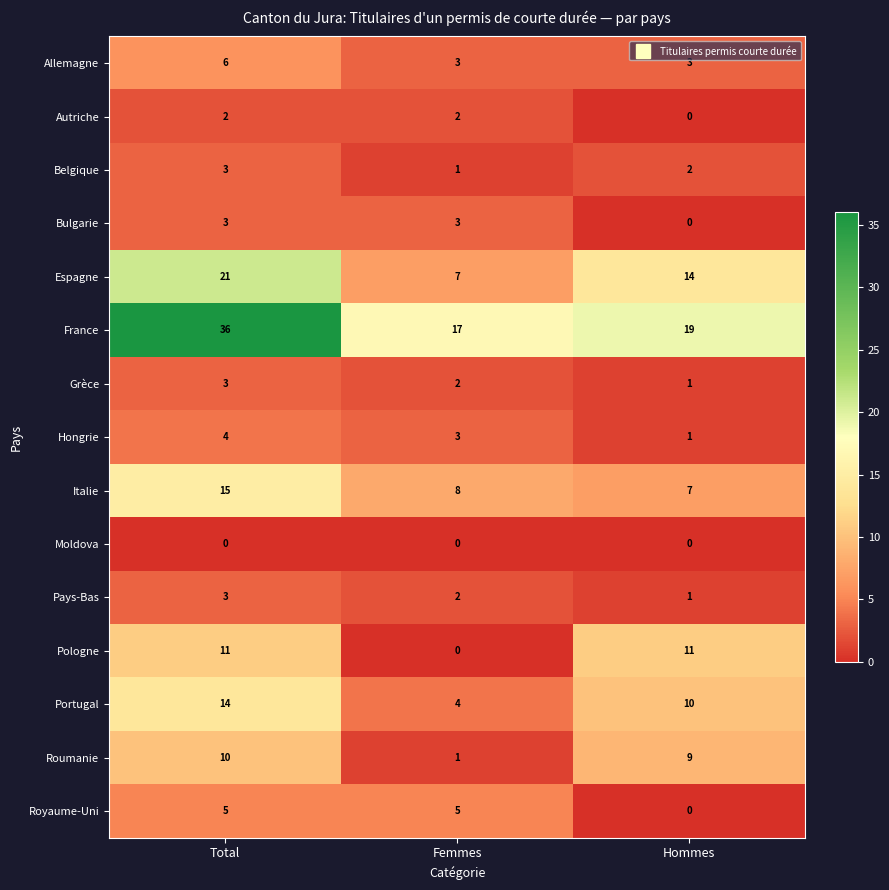

Count the Portugal values in the range 4 to 14.

3